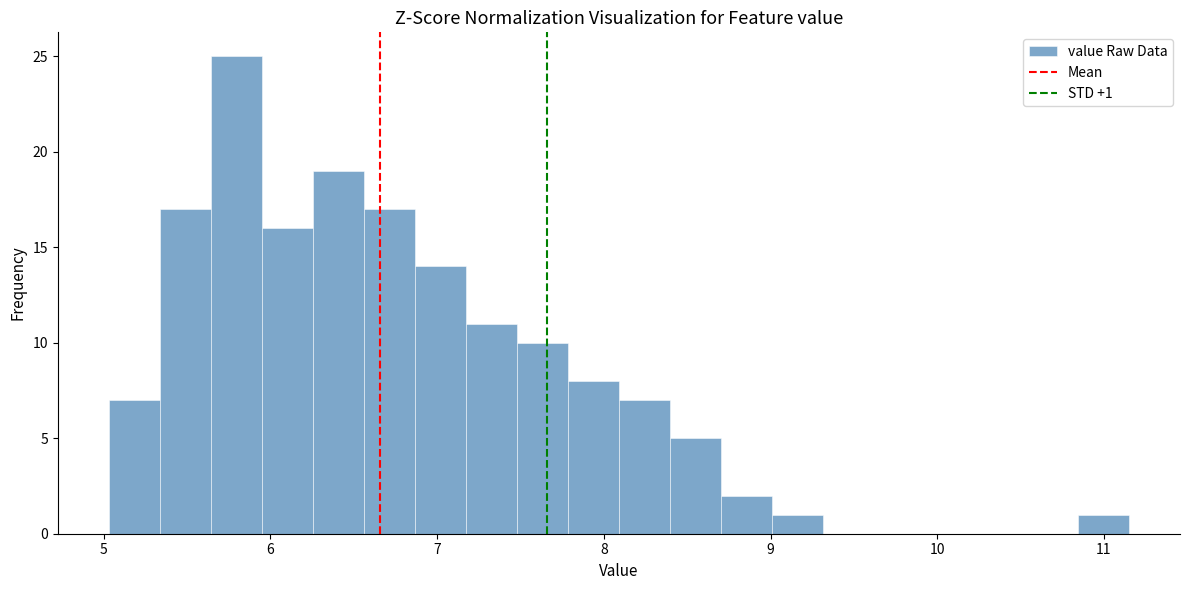

Around what value on the x-axis is the tallest bar? Give the approximate position of its centre, as read against the axis.

5.8